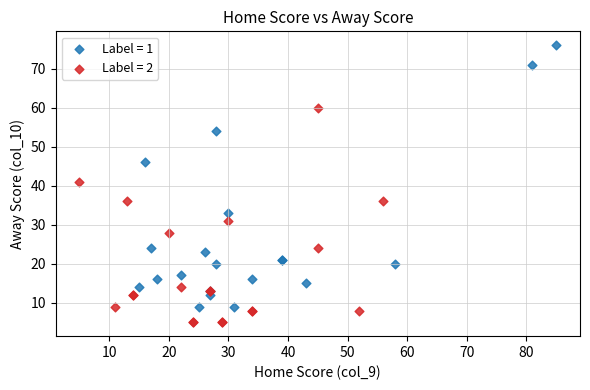

Which series reaches the minimum Y coordinate?

Label = 2